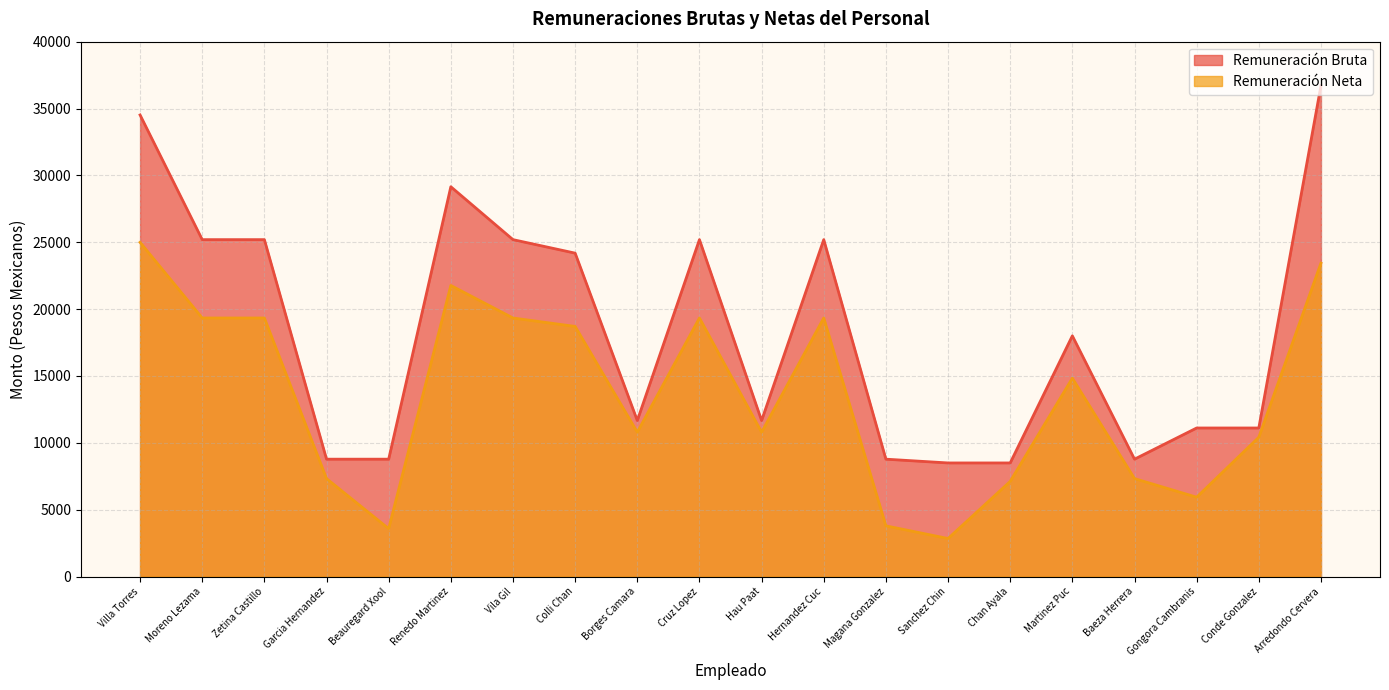

What are all the series names shown in the legend?

Remuneración Bruta, Remuneración Neta